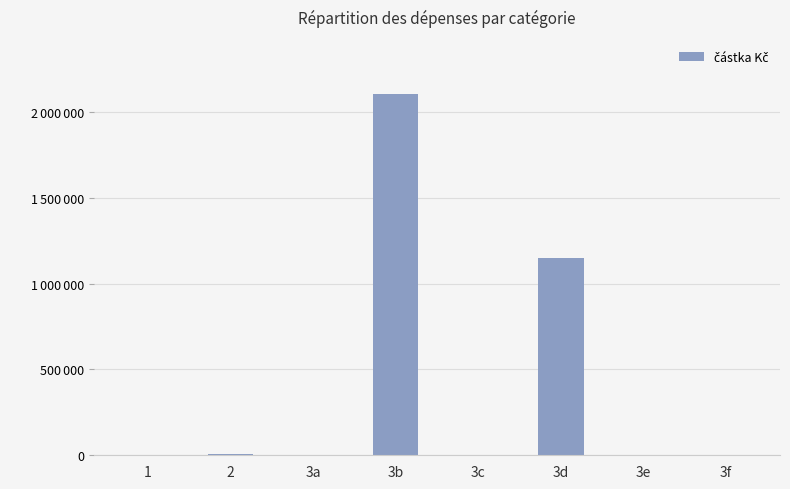

What is the average value?

407921.2